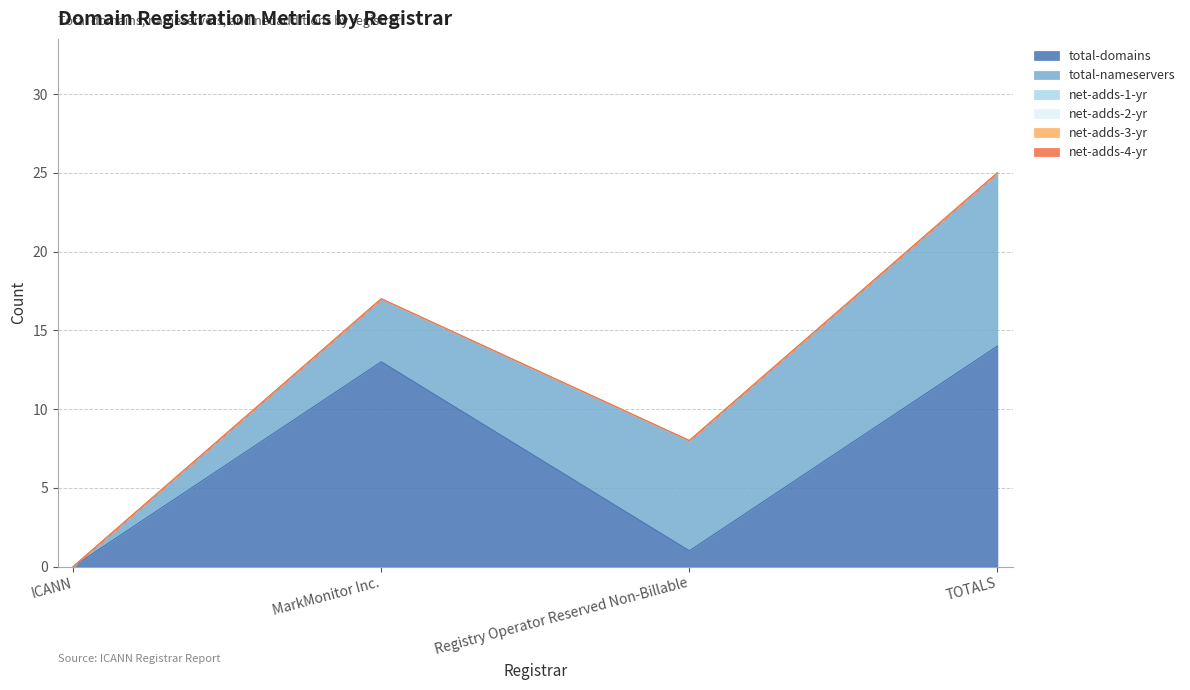

Reading left to right, list all the values displayed in this chart.

total-domains: ICANN=0	MarkMonitor Inc.=13	Registry Operator Reserved Non-Billable=1	TOTALS=14
total-nameservers: ICANN=0	MarkMonitor Inc.=4	Registry Operator Reserved Non-Billable=7	TOTALS=11
net-adds-1-yr: ICANN=0	MarkMonitor Inc.=0	Registry Operator Reserved Non-Billable=0	TOTALS=0
net-adds-2-yr: ICANN=0	MarkMonitor Inc.=0	Registry Operator Reserved Non-Billable=0	TOTALS=0
net-adds-3-yr: ICANN=0	MarkMonitor Inc.=0	Registry Operator Reserved Non-Billable=0	TOTALS=0
net-adds-4-yr: ICANN=0	MarkMonitor Inc.=0	Registry Operator Reserved Non-Billable=0	TOTALS=0